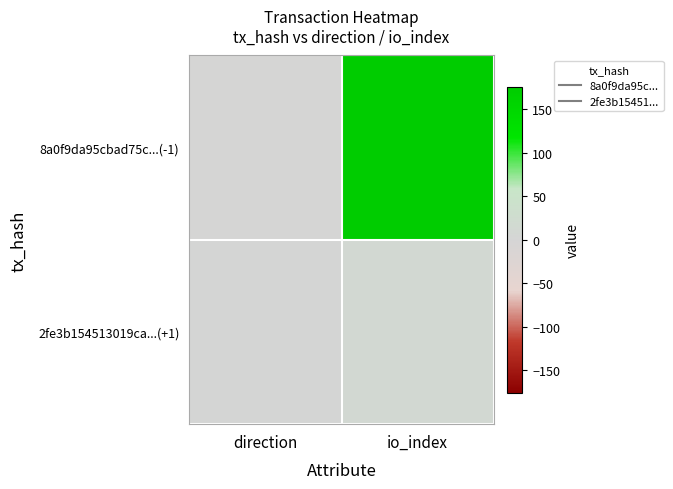

Reading left to right, what are all the values shown in this chart?

8a0f9da95cbad75c...(-1): direction=-1	io_index=176
2fe3b154513019ca...(+1): direction=1	io_index=10